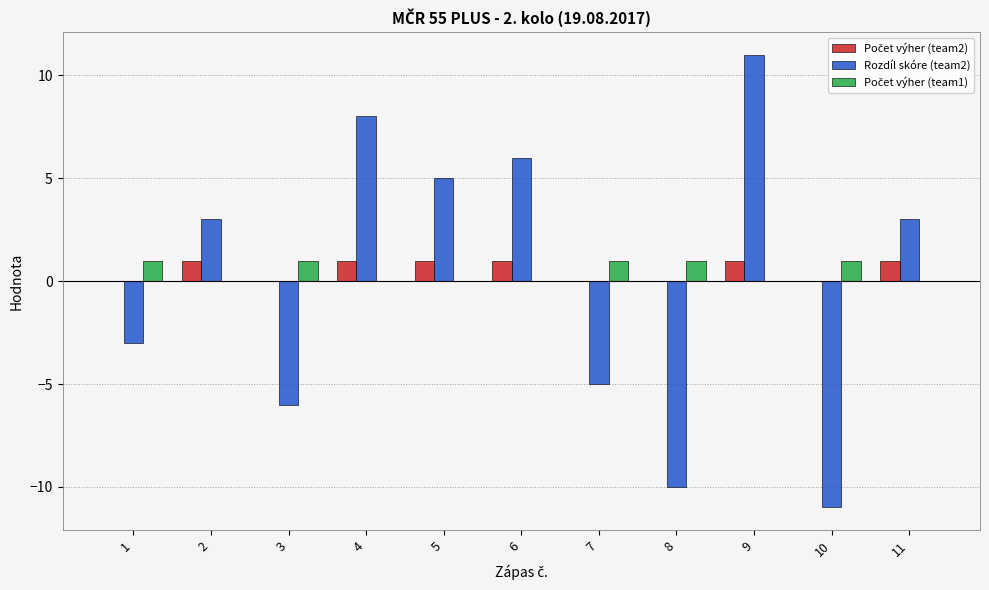

Between 5 and 7, which series saw the biggest shift?

Rozdíl skóre (team2)